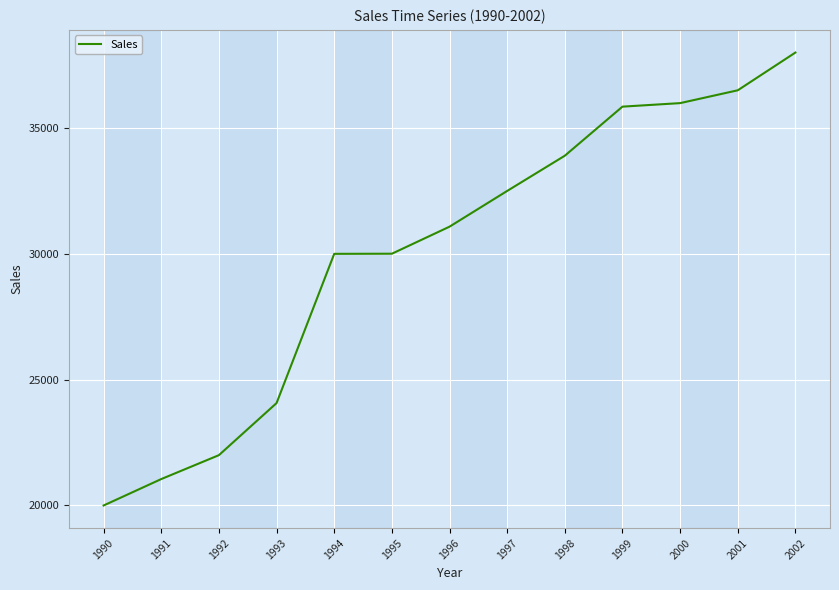

Which category has the highest value across all series?

2002